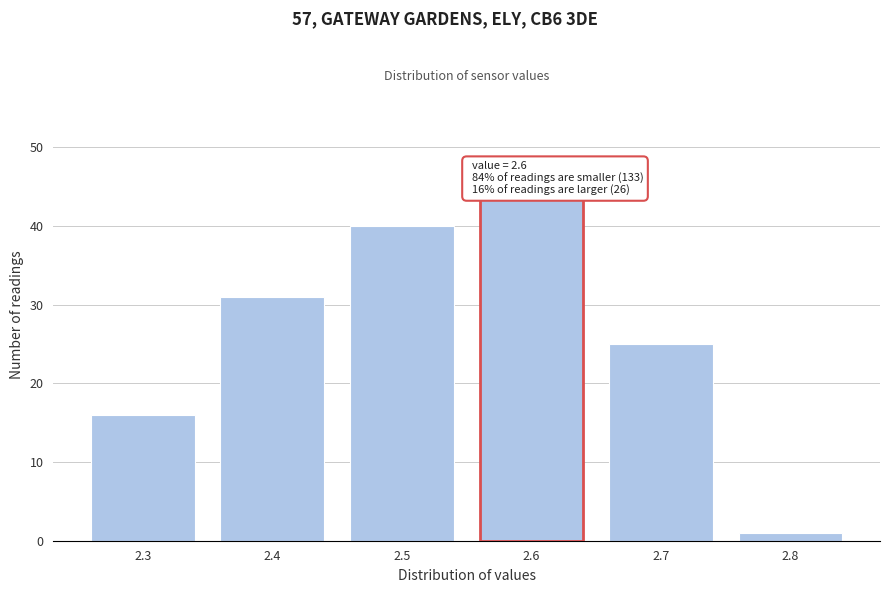

Reading left to right, what are all the values shown in this chart?

16	31	40	25	1